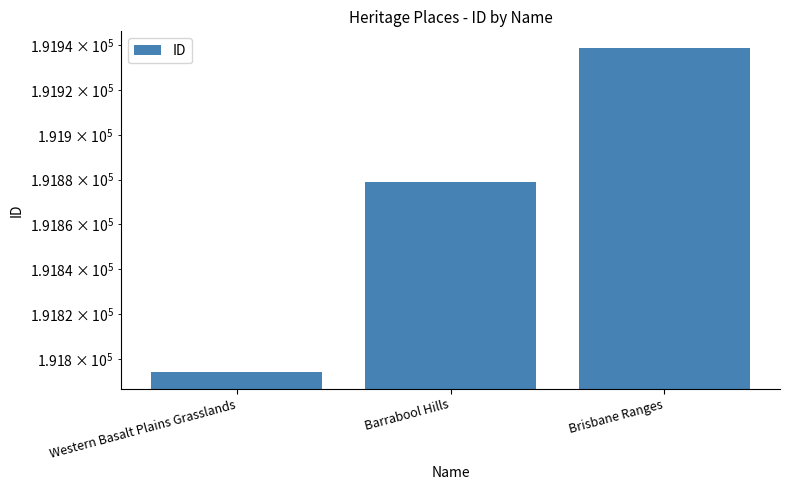

Count the values in the range 191794 to 191939.

3